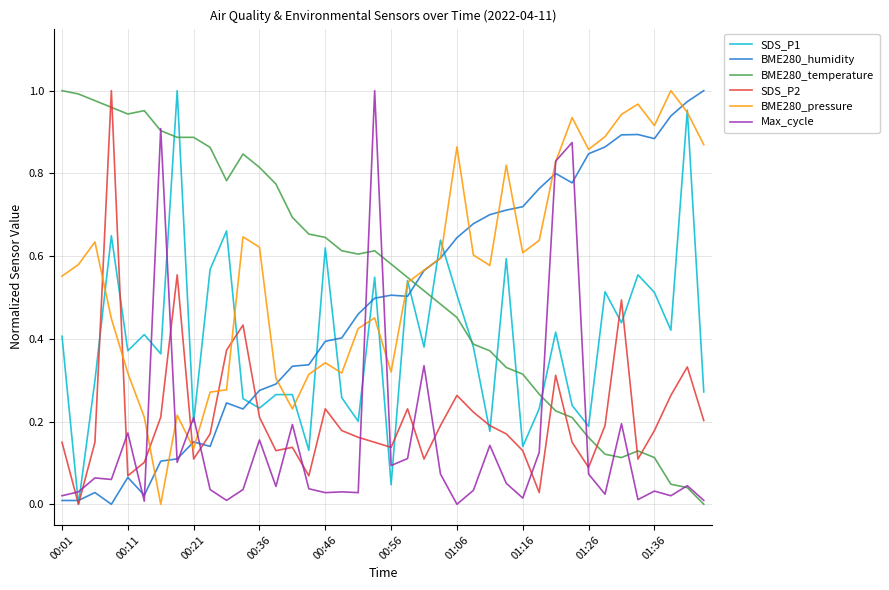

Does the chart have visible grid lines?

Yes